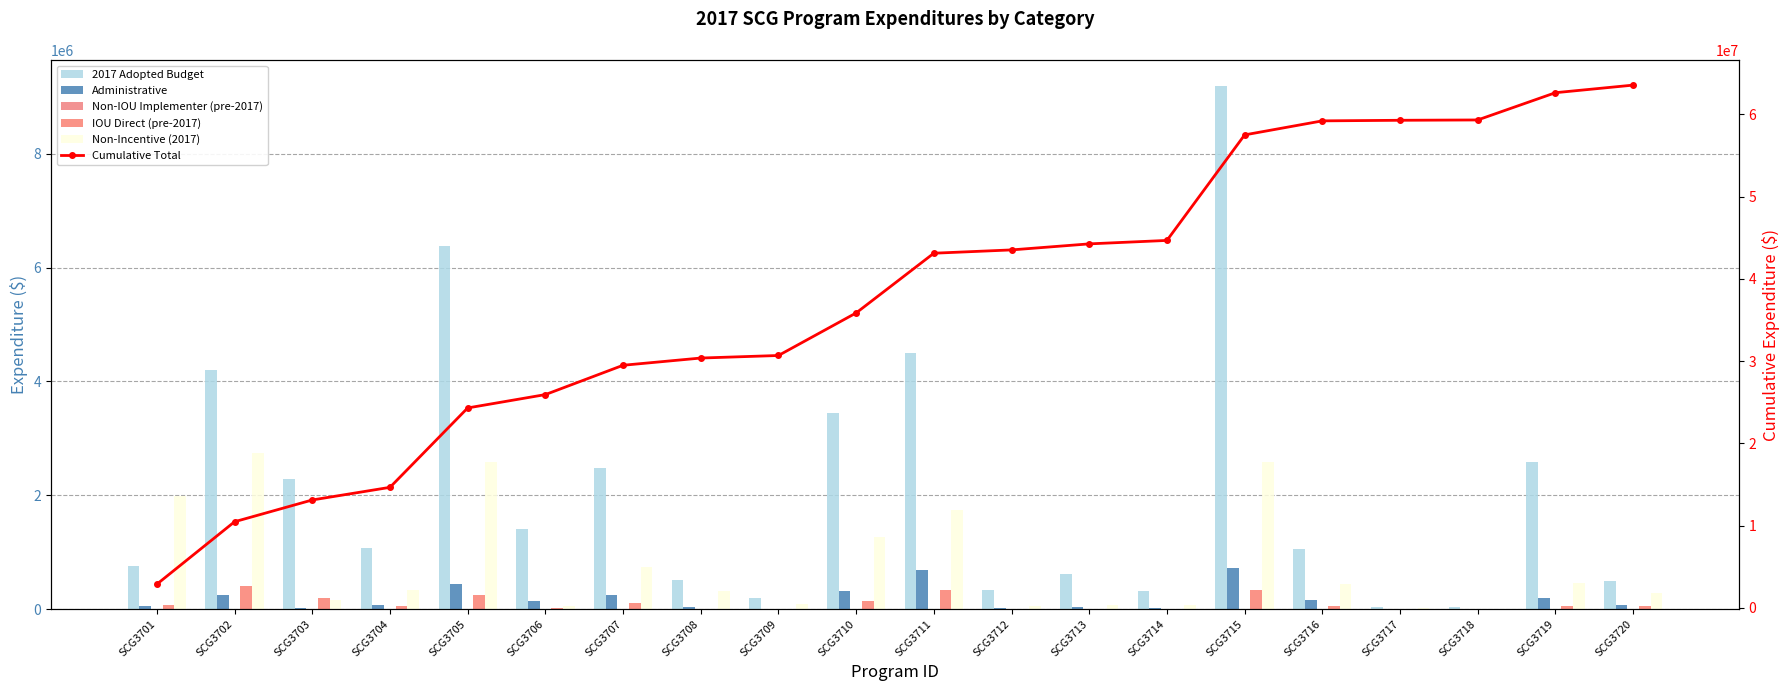

What is the approximate value of 2017 Adopted Budget at SCG3718?

32200.1